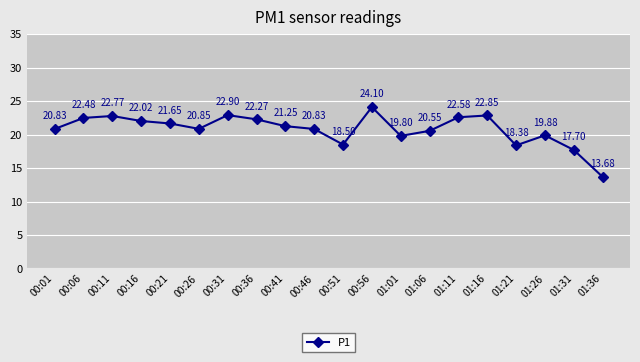

What position from the right is 00:11?

18